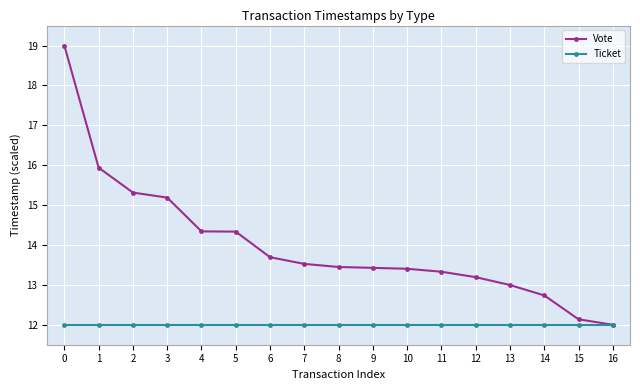

Reading left to right, transcribe all the data shown in this chart.

Vote: 19.0	15.9	15.3	15.2	14.3	14.3	13.7	13.5	13.4	13.4	13.4	13.3	13.2	13.0	12.7	12.1	12.0
Ticket: 12.0	12.0	12.0	12.0	12.0	12.0	12.0	12.0	12.0	12.0	12.0	12.0	12.0	12.0	12.0	12.0	12.0